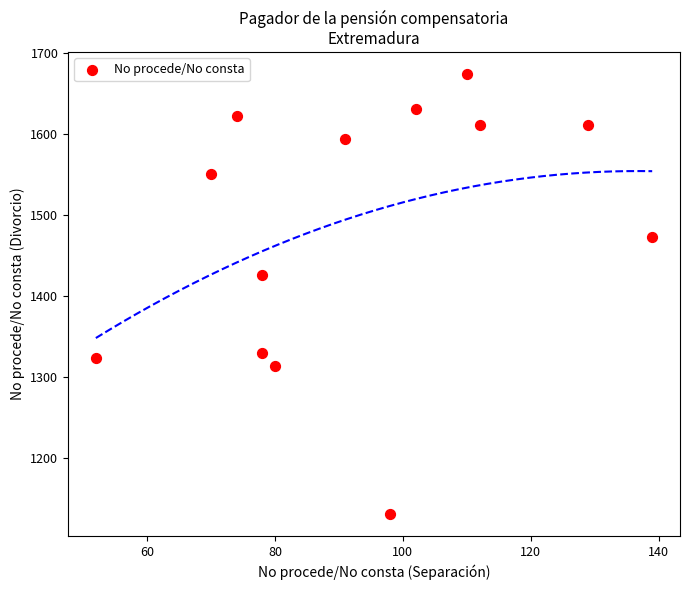

What is the range of Y values (max minus min)?

544